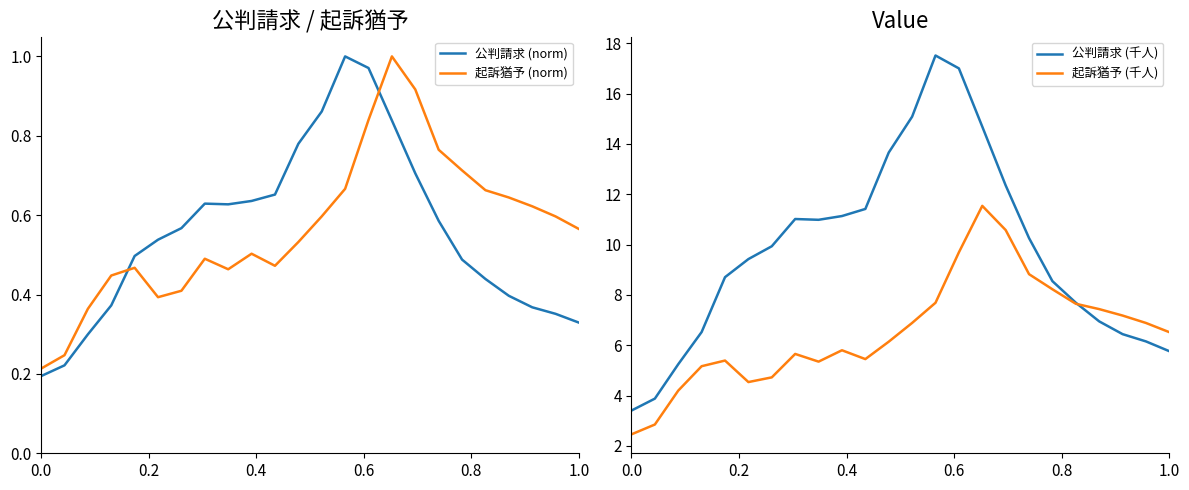

True or false: 起訴猶予 (norm) and 公判請求 (norm) cross at least once.

True